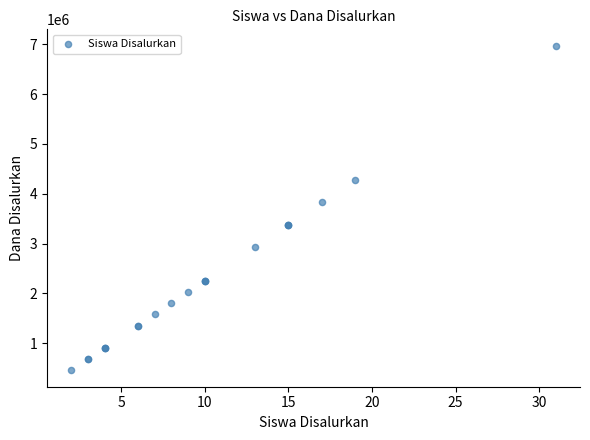

What Y value in the scatter plot is closest to 3712500?

3825000